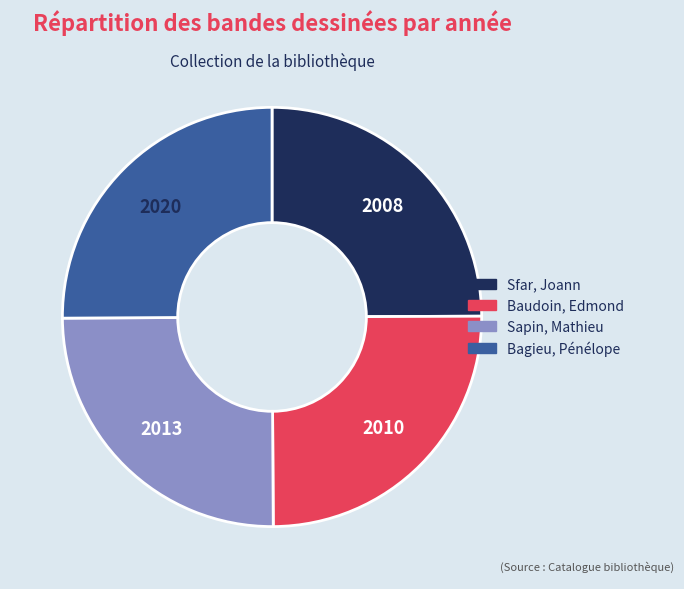

Is there a majority slice in this chart?

No